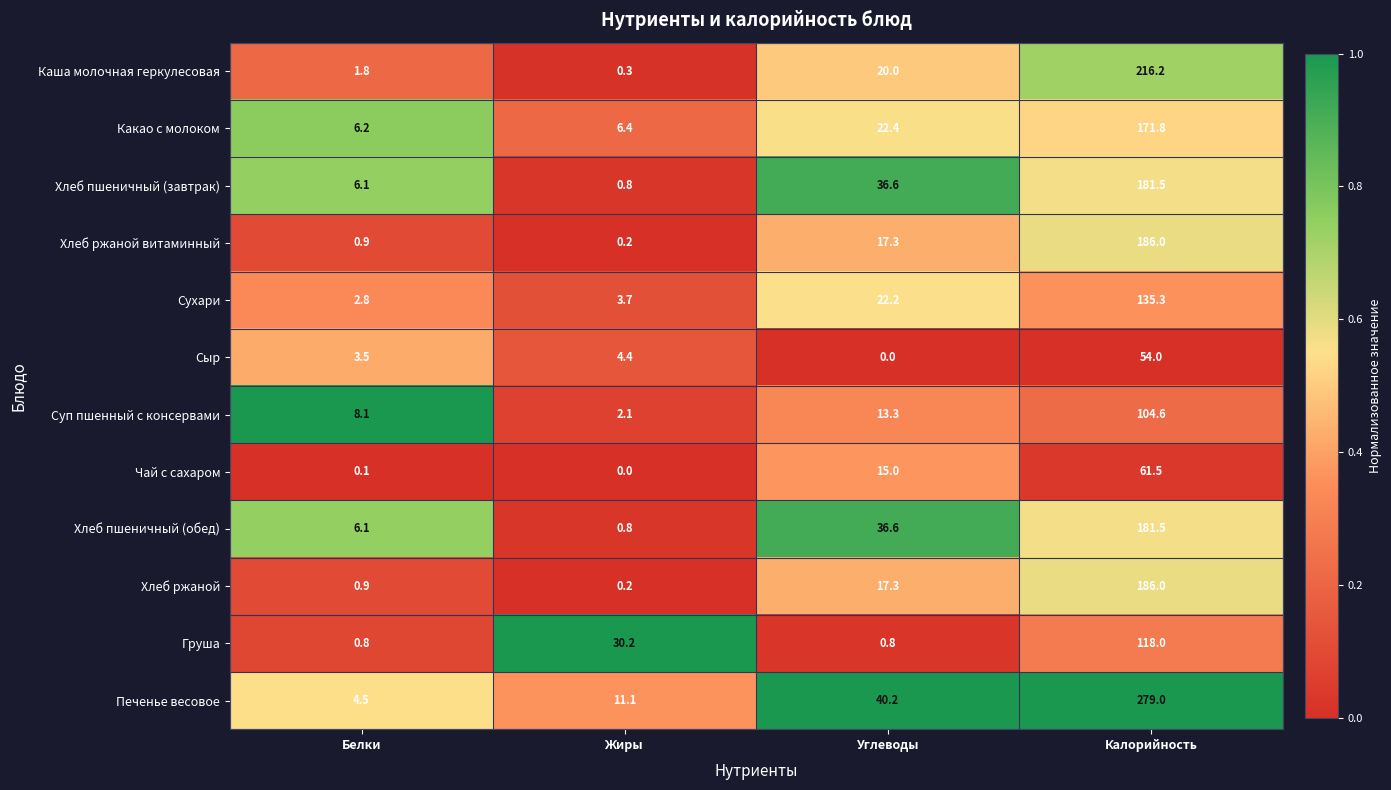

Is the value of Сухари at Жиры greater than the value of Чай с сахаром at Калорийность?

No